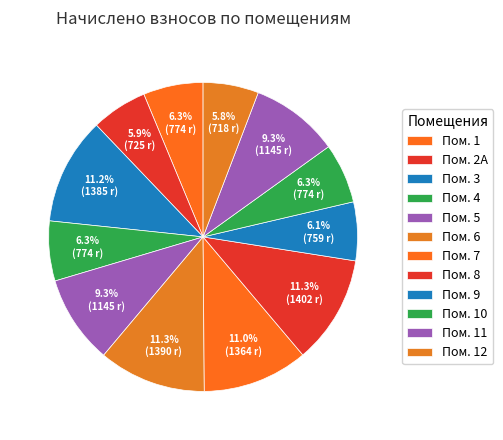

Count the number of slices in the pie.

12